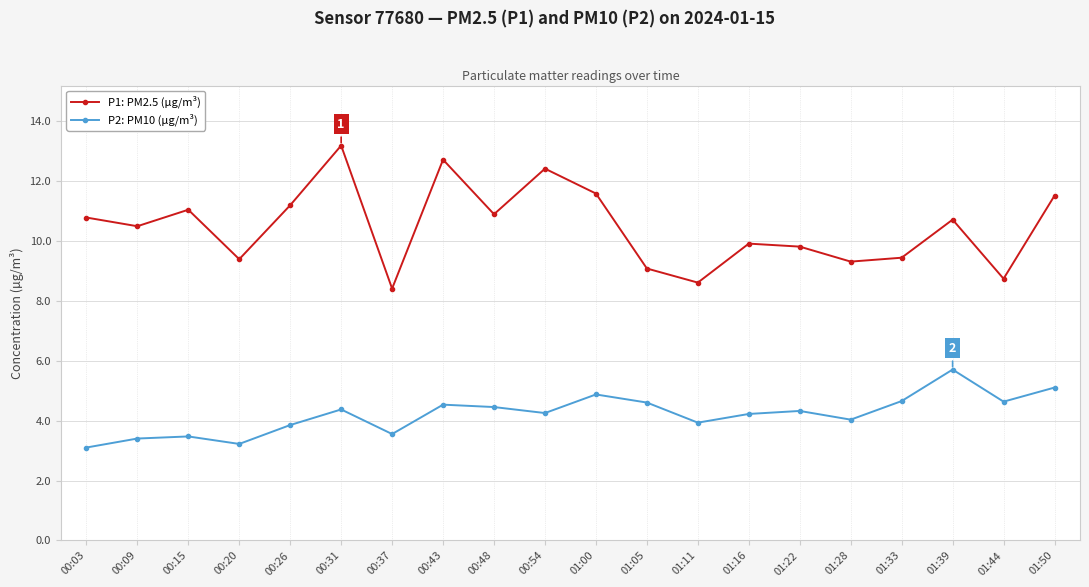

True or false: P1: PM2.5 (µg/m³) and P2: PM10 (µg/m³) cross at least once.

False